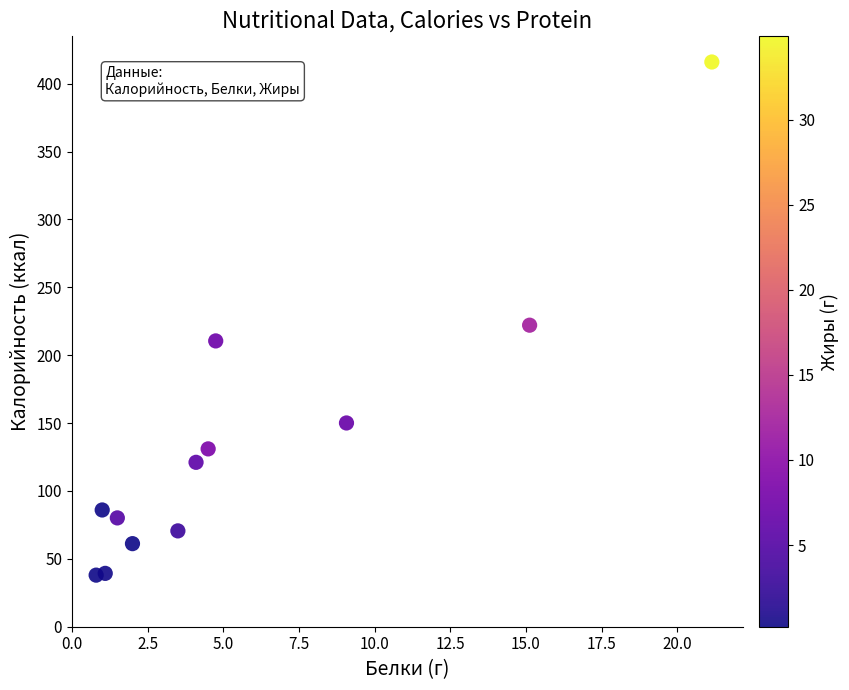

What is the average X value?

5.7